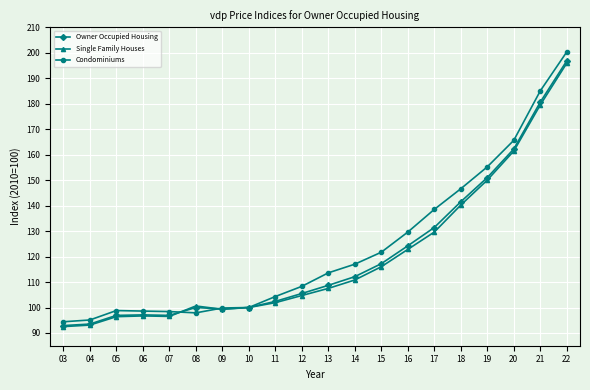

Is the value of Owner Occupied Housing at 03 greater than the value of Single Family Houses at 05?

No